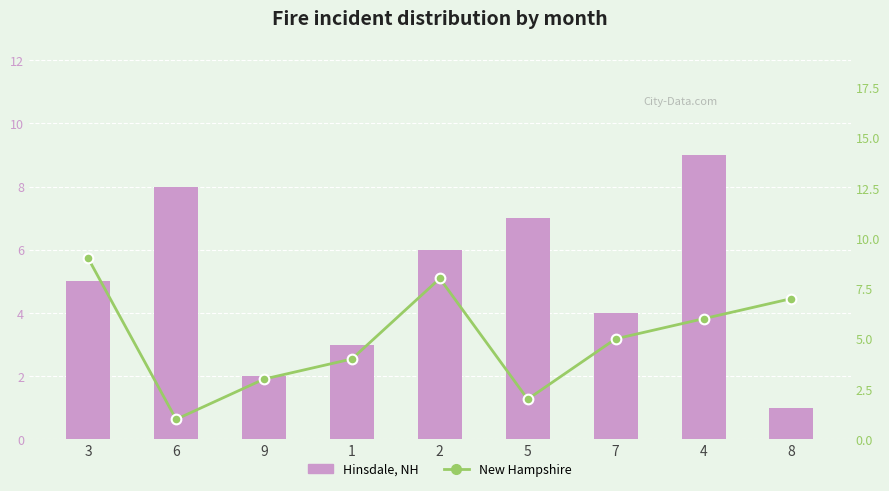

How many values in the Hinsdale, NH series are below 5?

4